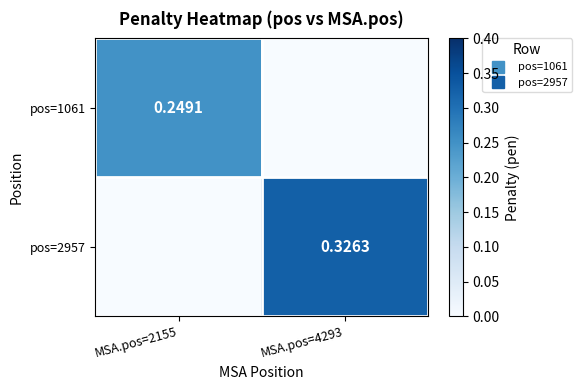

At how many categories does at least one series exceed 0?

2